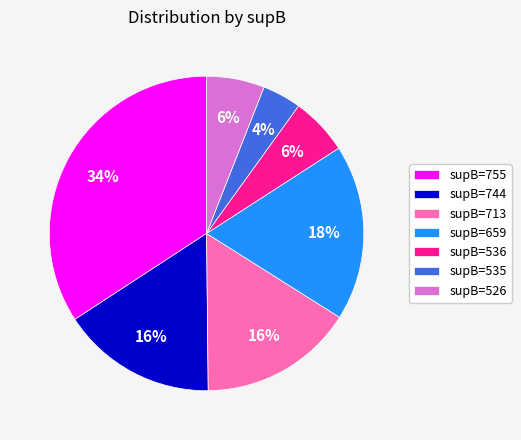

The supB=659 slice represents 12% of the pie. True or false?

False